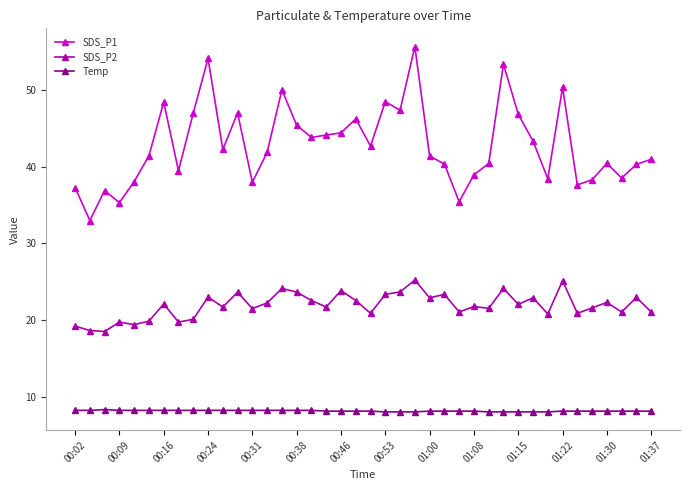

What is the difference between the second highest and minimum values in the SDS_P2 series?

6.6